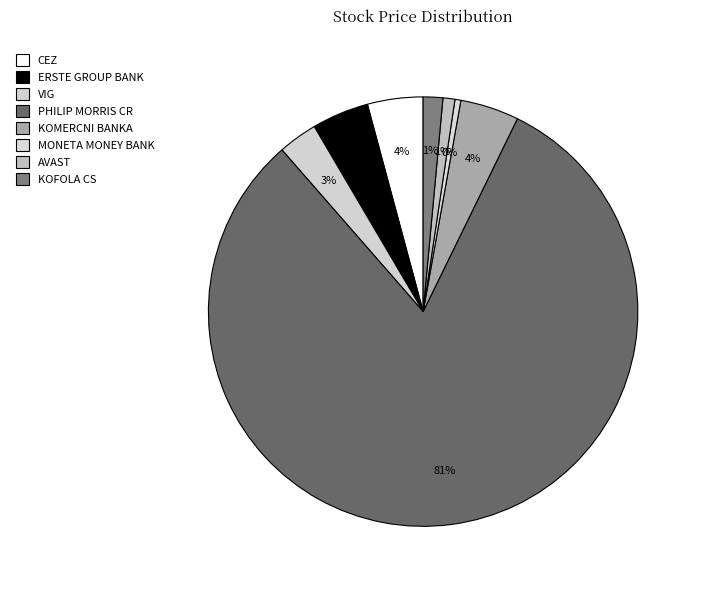

To the nearest percent, what is the difference between the CEZ and VIG slice percentages?

1%